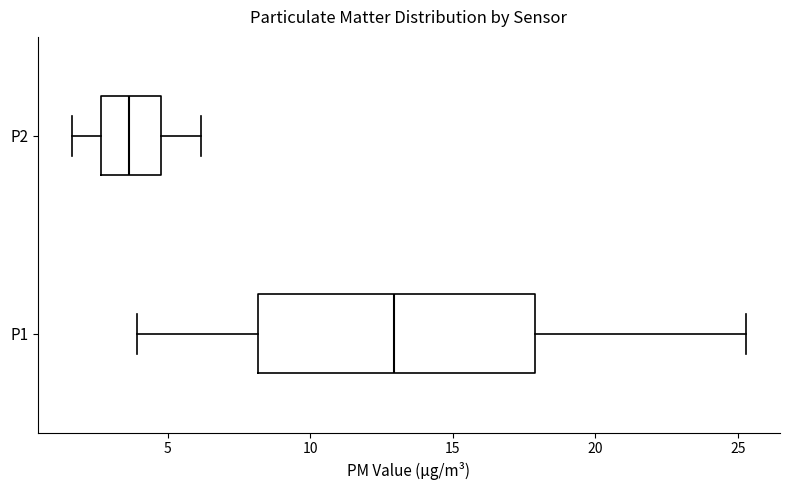

Which box is the widest, from its left edge to its right edge?

P1